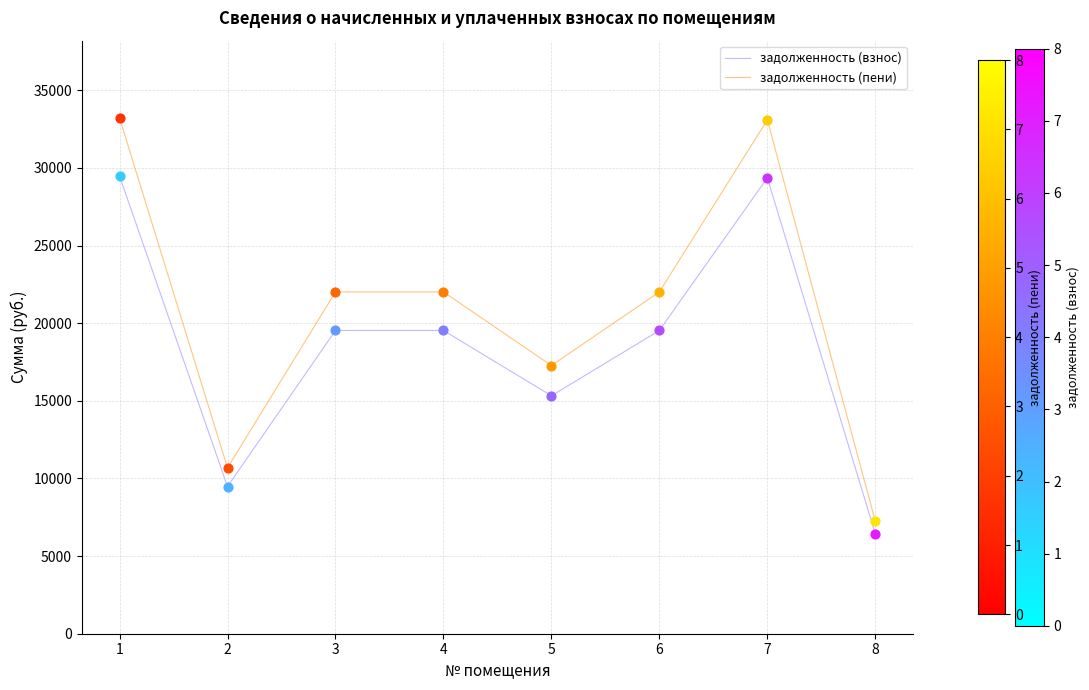

What is the total value across all series at 6?

41542.0